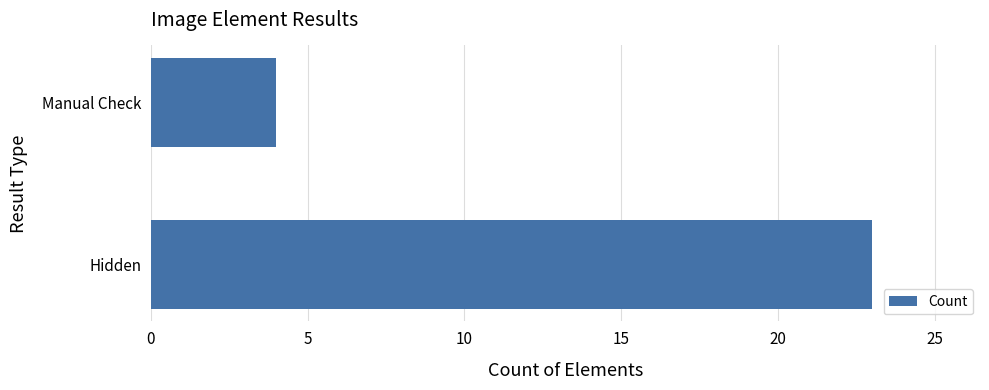

Reading top to bottom, extract all data points from this chart.

Manual Check=4	Hidden=23